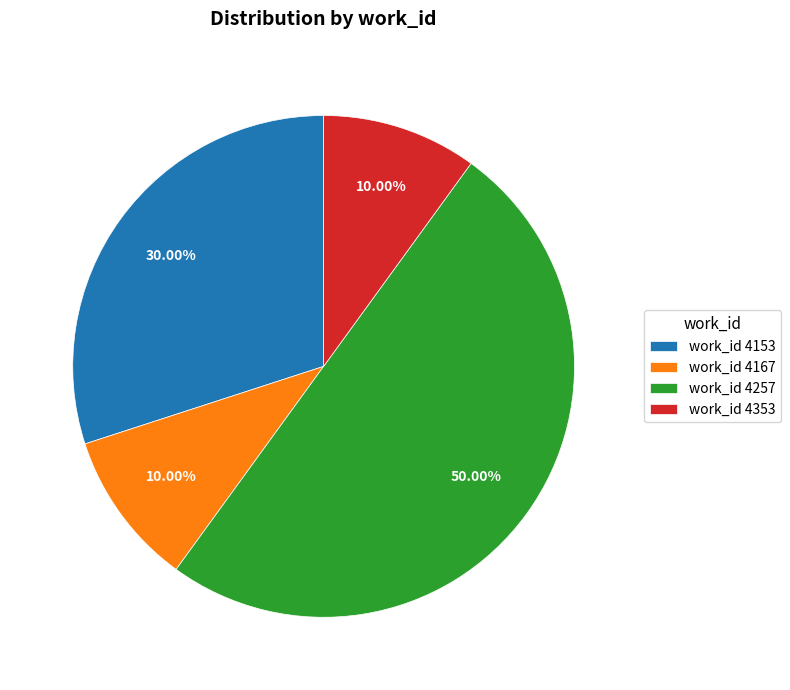

Between work_id 4257 and work_id 4153, which is larger?

work_id 4257